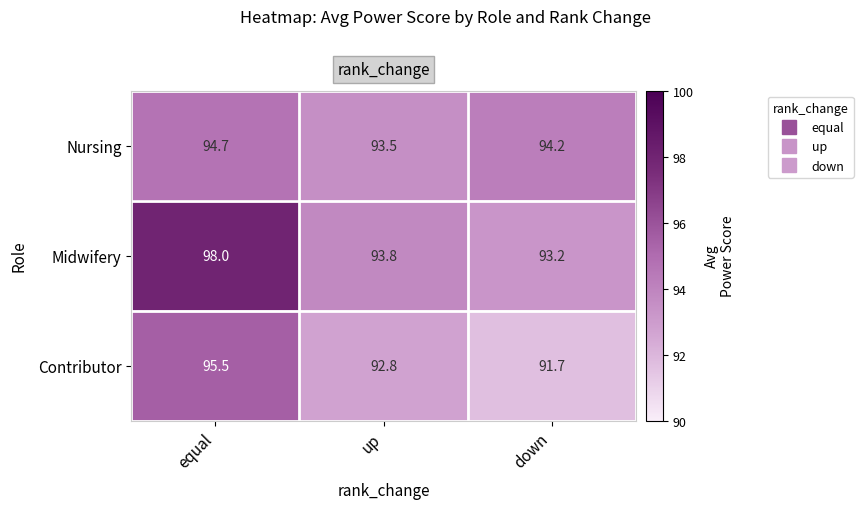

What is the difference between the Midwifery values at down and up?

0.6